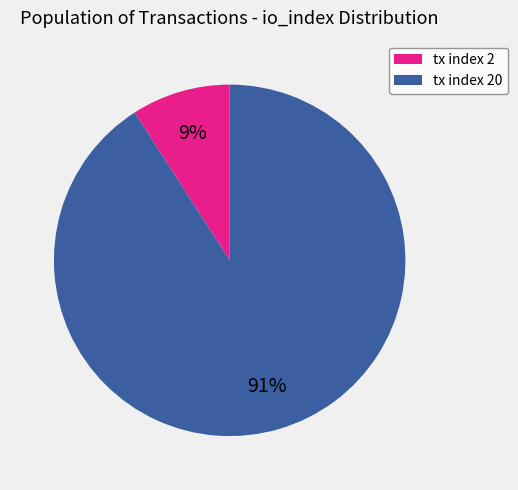

To the nearest percent, what portion does tx index 20 represent?

91%